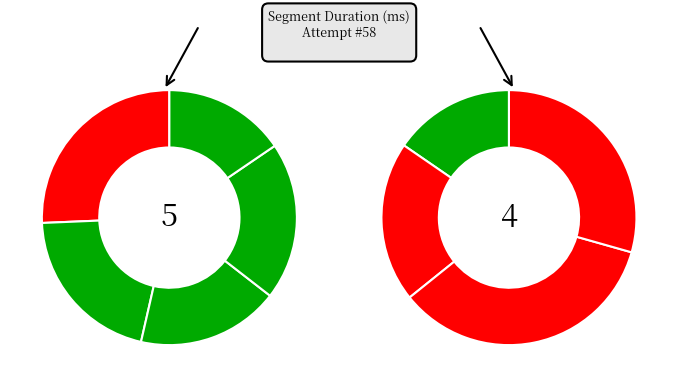

How many segments does this pie chart have?

9